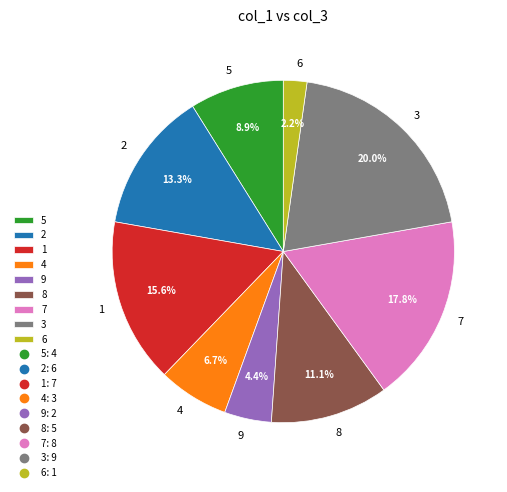

Combined, do 1 and 6 account for over 50%?

No